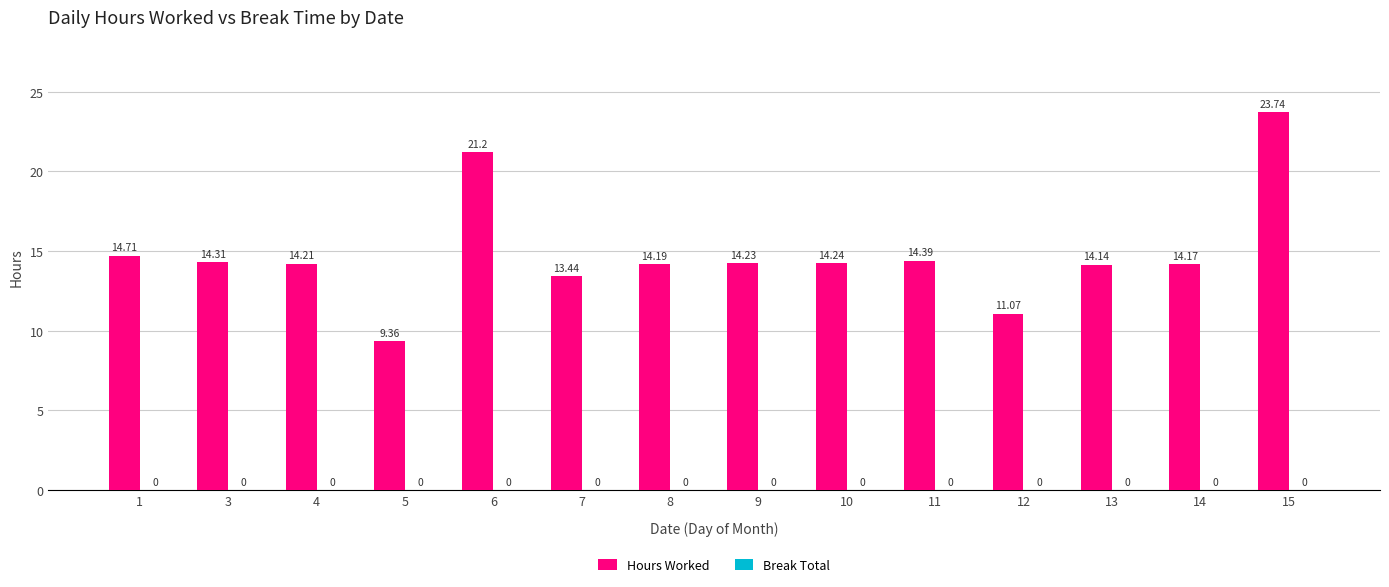

What is the change in value from 5 to 11?

+5.0